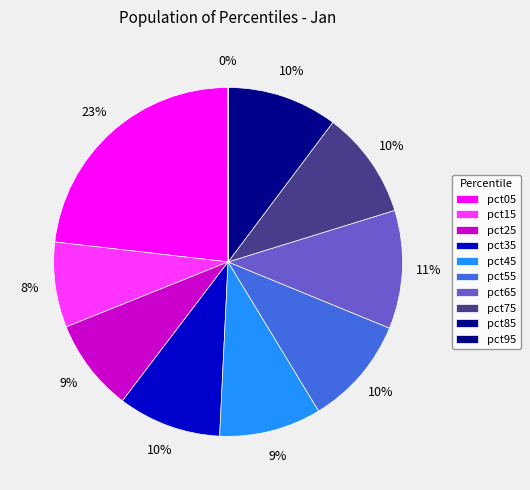

To the nearest percent, what is the difference between the largest and smallest slice percentages?

23%